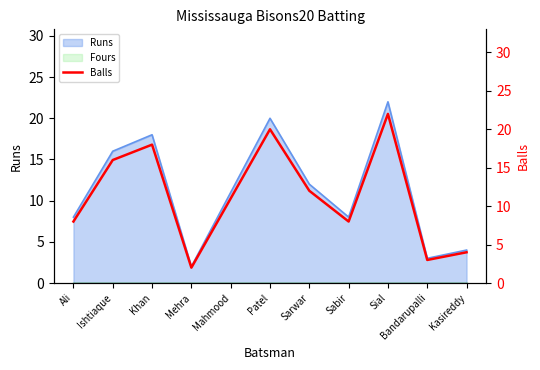

Reading left to right, list all the values displayed in this chart.

8	16	18	2	11	20	12	8	22	3	4